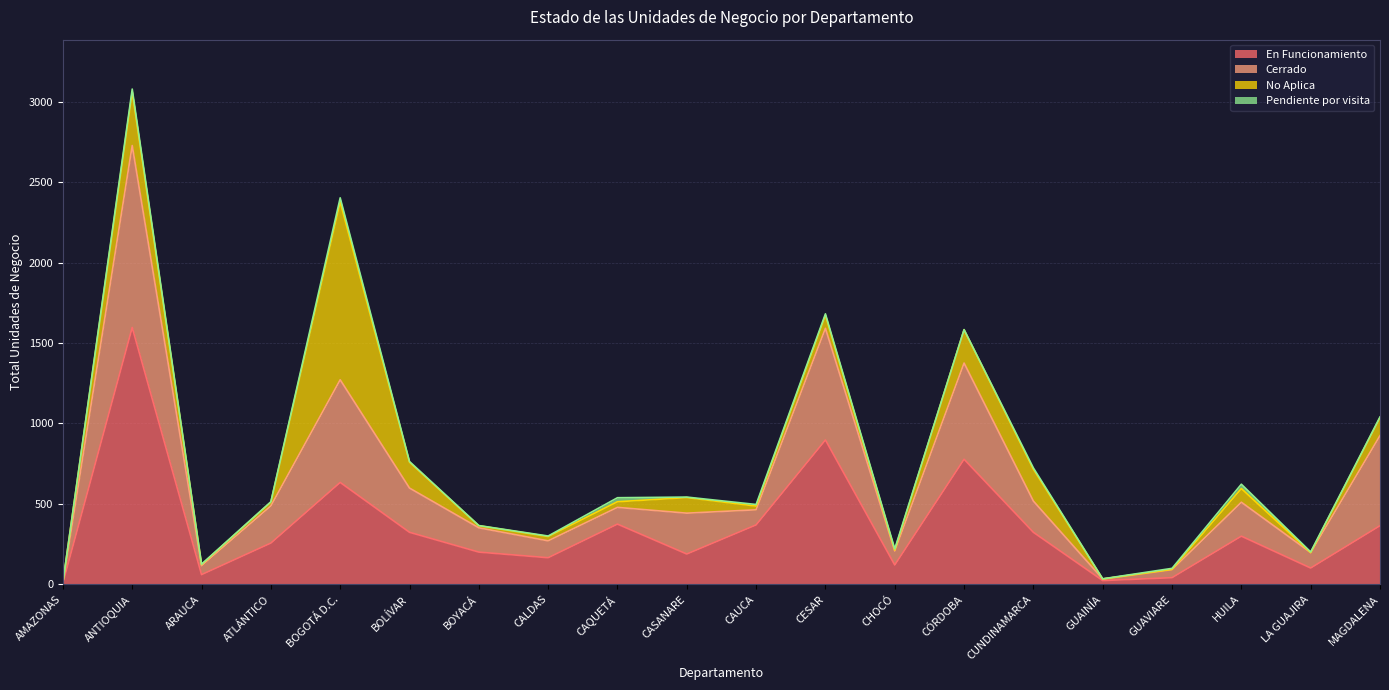

What position from the right is CÓRDOBA?

7